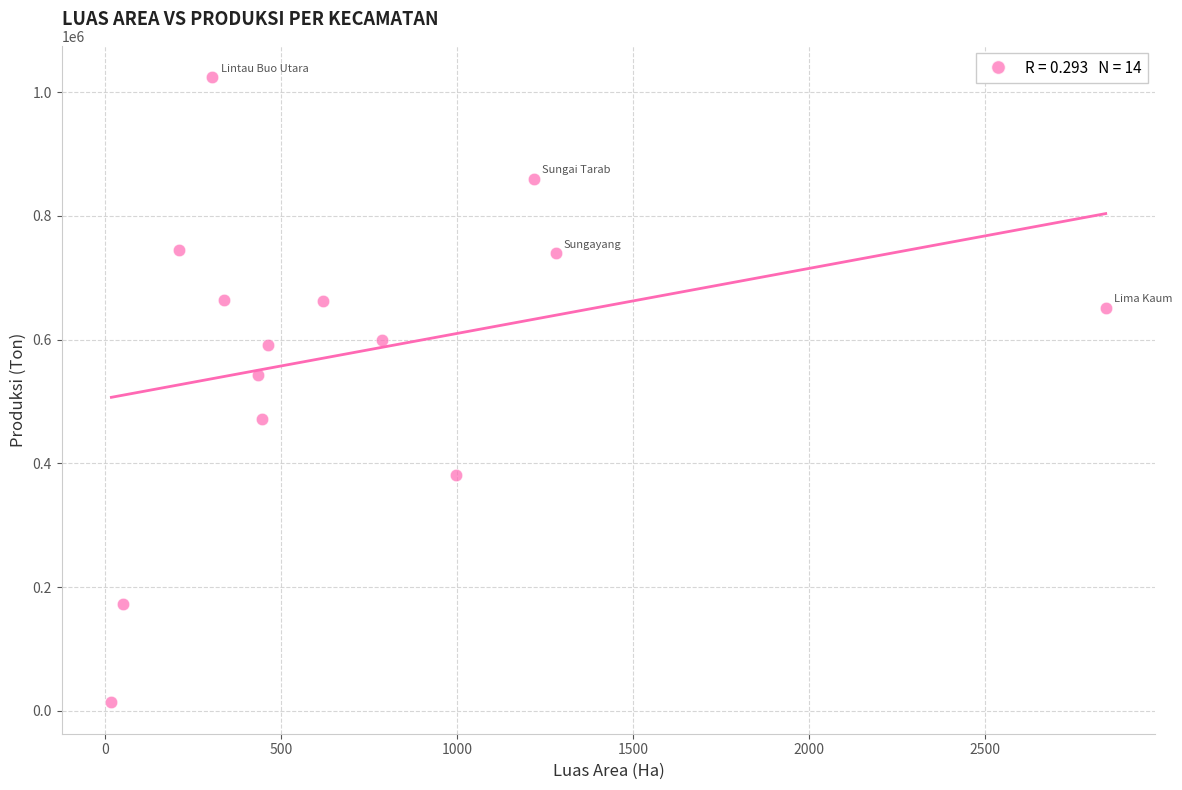

What is the range of Y values (max minus min)?

1010900